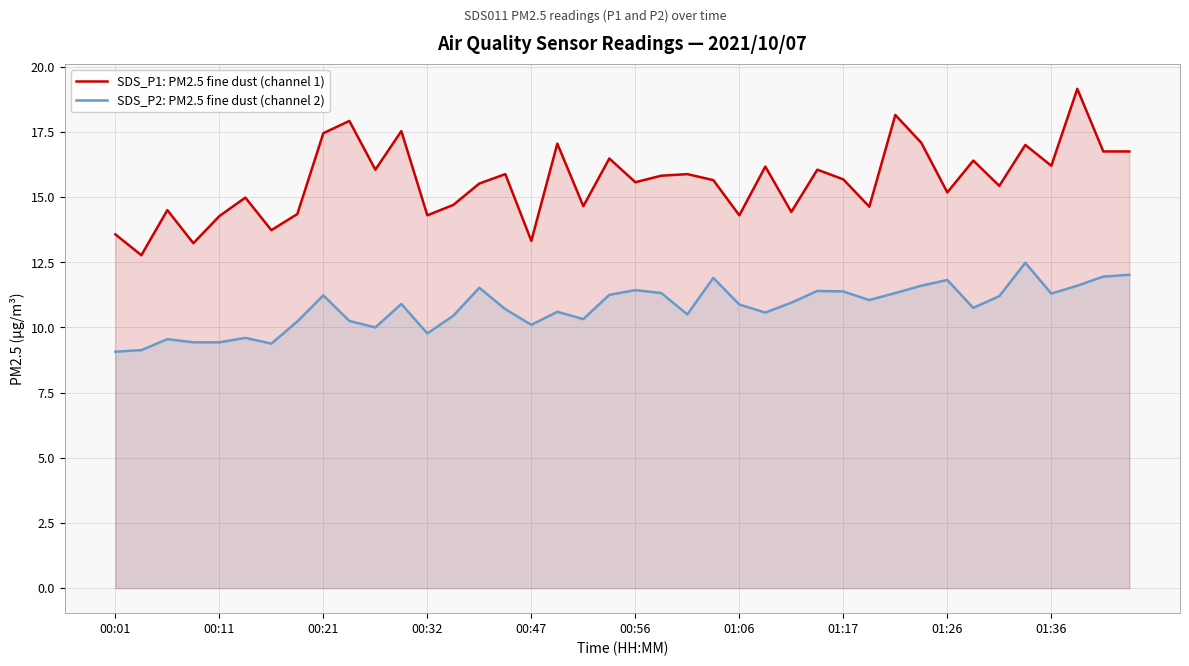

How many interior local valleys does the SDS_P1: PM2.5 fine dust (channel 1) series have?

14